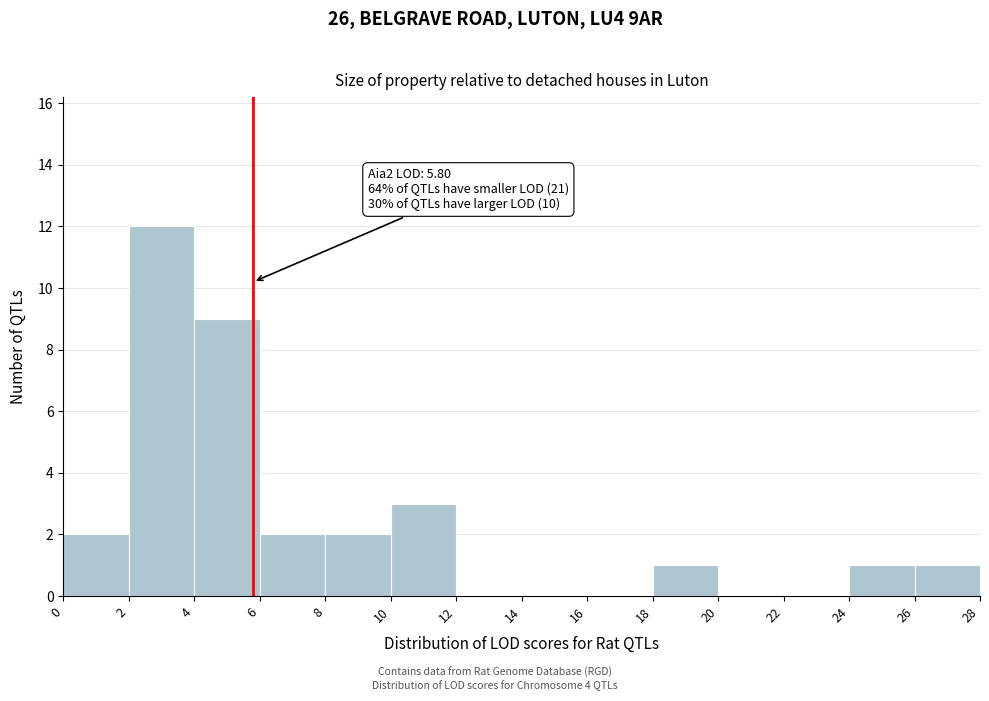

Which range on the x-axis has the tallest bar?

2 to 4